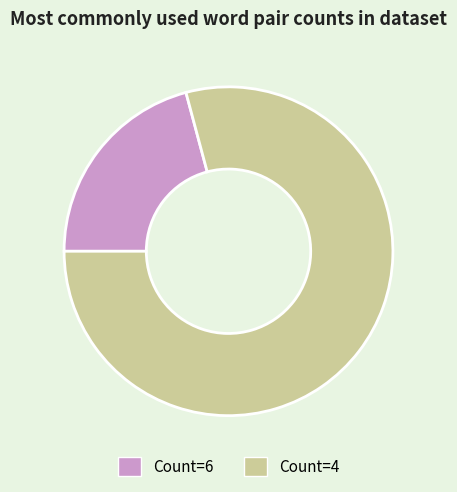

What is the smallest slice in the pie chart?

Count=6